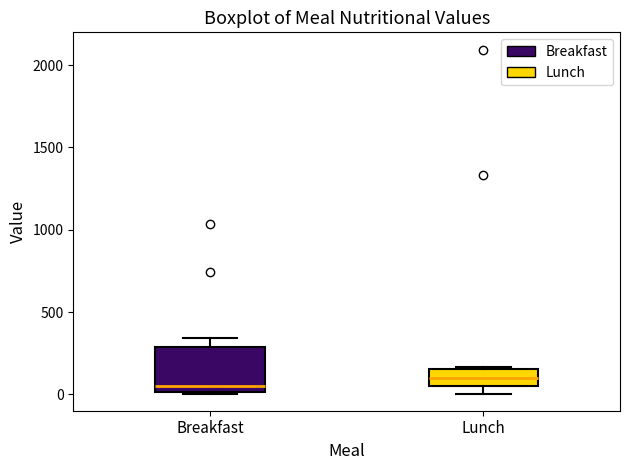

Comparing the boxes themselves (not the whiskers), which one is the tallest?

Breakfast